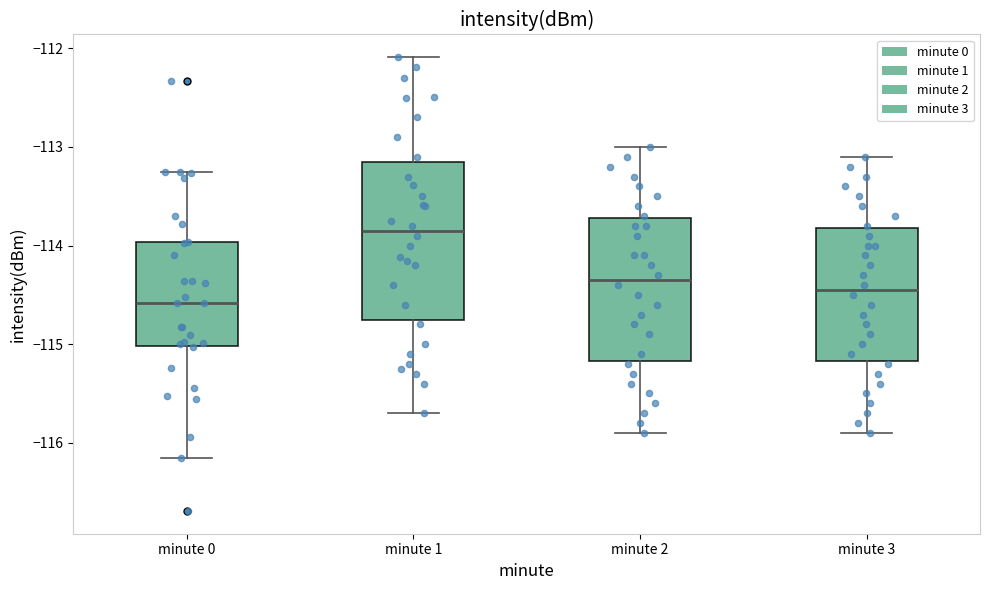

Which box is the tallest, from its lower edge to its upper edge?

minute 1